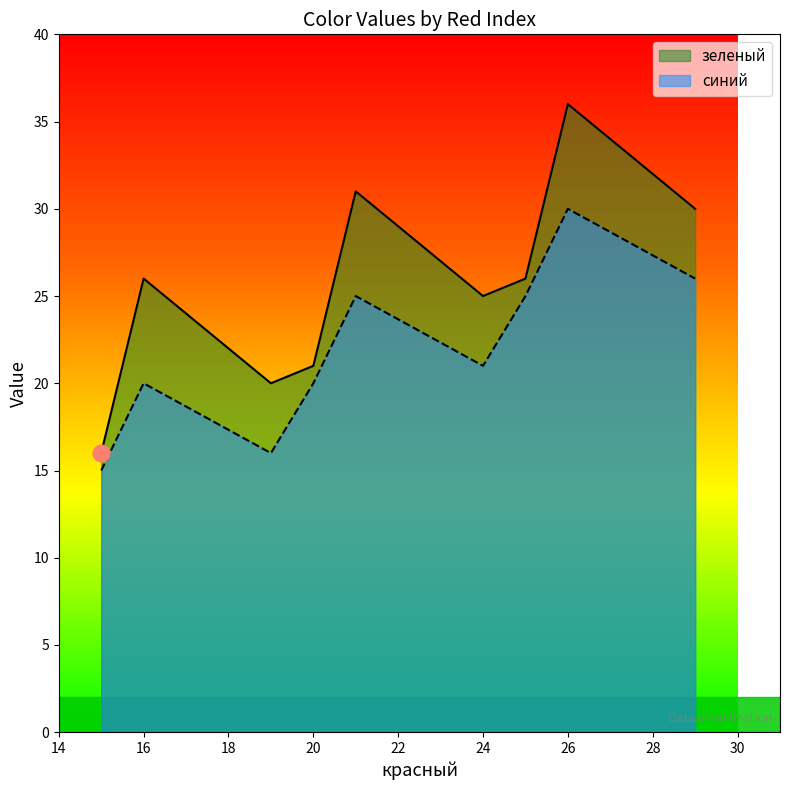

Reading left to right, extract all data points from this chart.

зеленый: 15=16	20=21	25=26	19=20	24=25	29=30	16=26	21=31	26=36
синий: 15=15	20=20	25=25	19=16	24=21	29=26	16=20	21=25	26=30